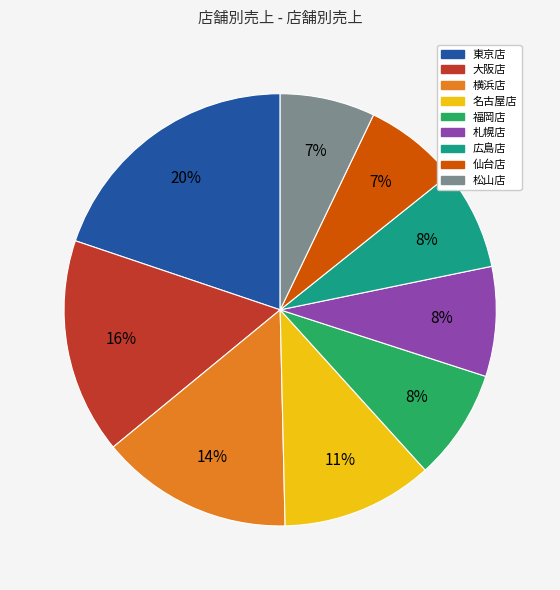

Which has a higher value, 大阪店 or 広島店?

大阪店